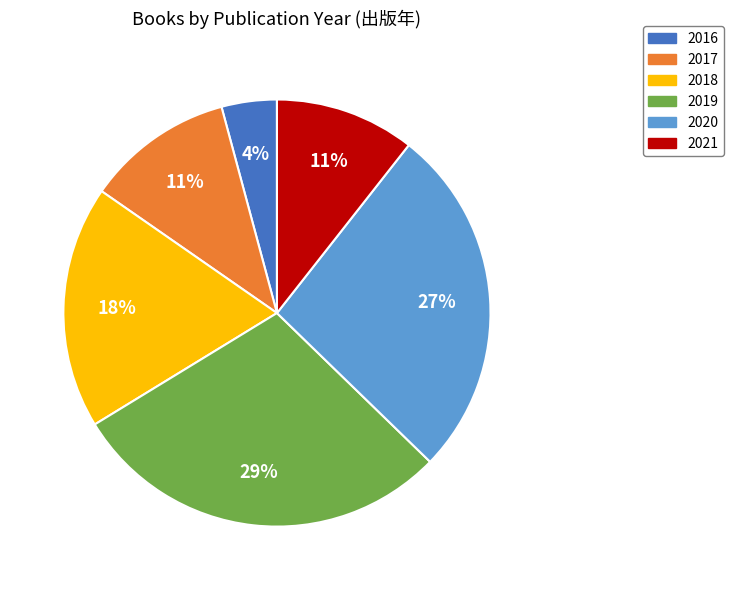

The 2020 slice represents 87% of the pie. True or false?

False